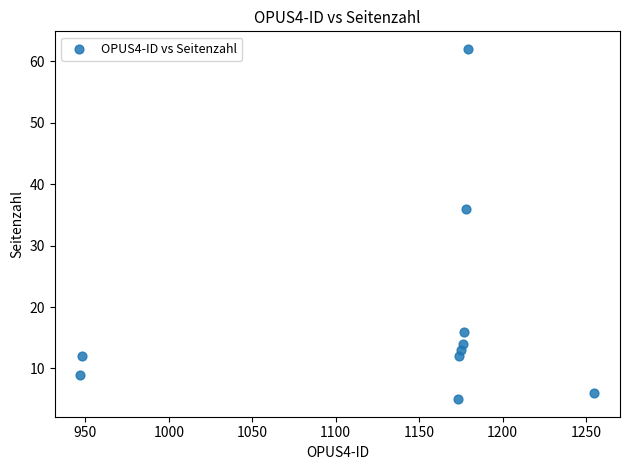

What Y value in the scatter plot is closest to 33?

36